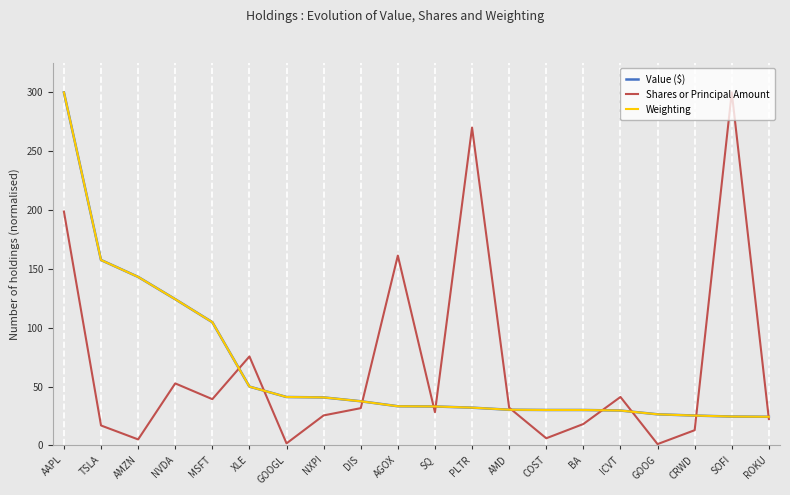

What is the approximate value of Shares or Principal Amount at DIS?

31.6